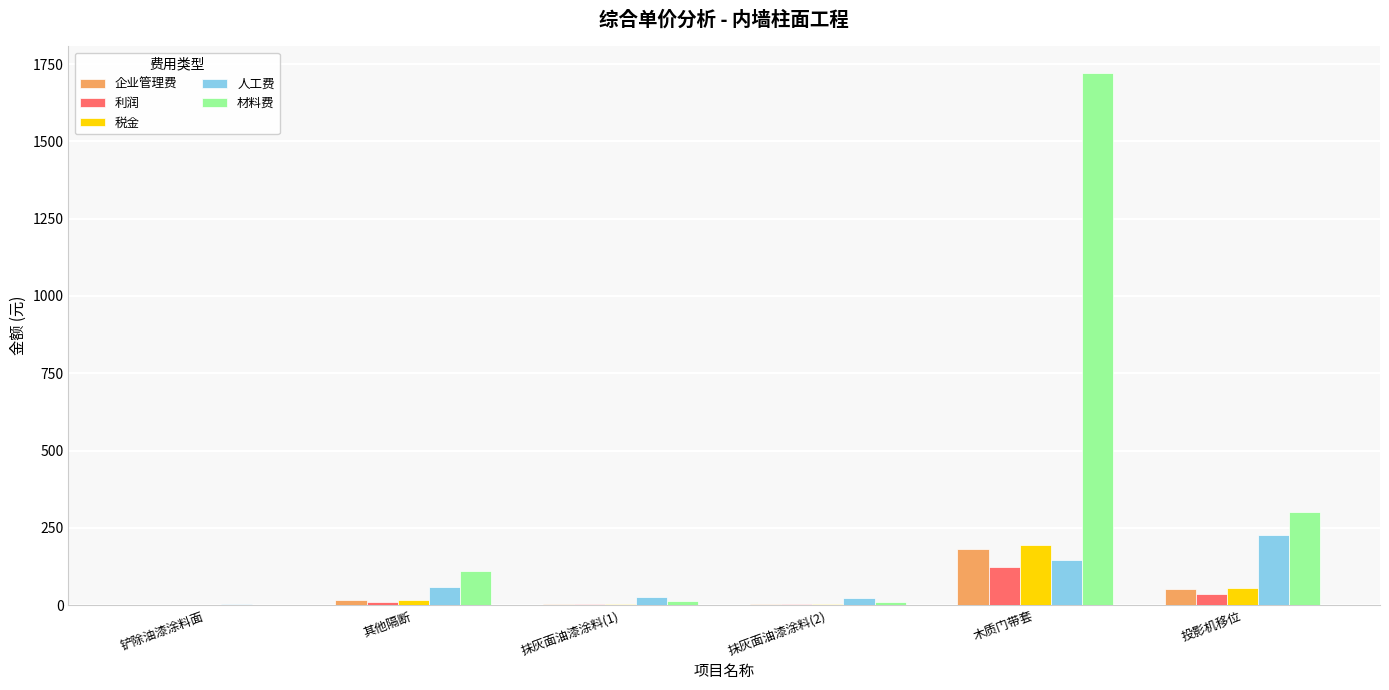

Between 抹灰面油漆涂料(2) and 木质门带套, which series saw the biggest shift?

材料费